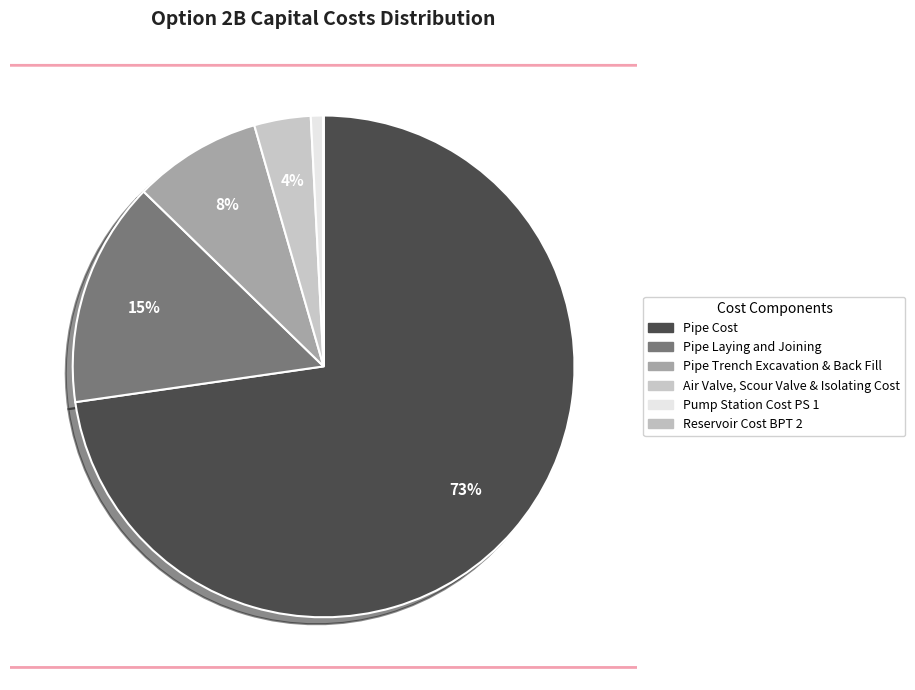

What portion of the pie excludes Air Valve, Scour Valve & Isolating Cost?

96.4%